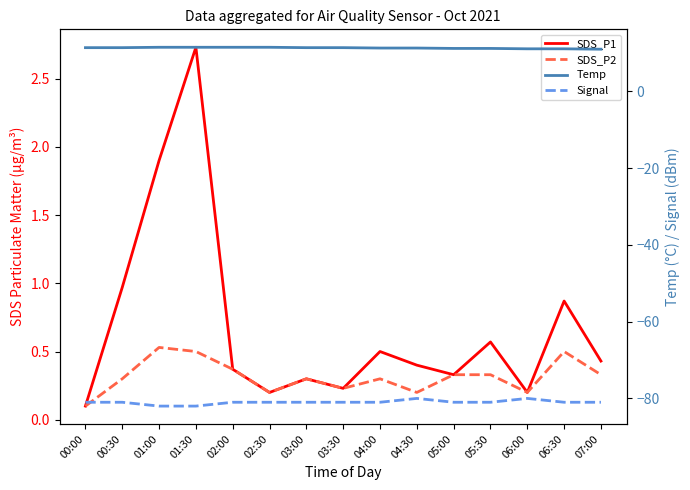

Rank the series at 01:30 from lowest to highest value.

Signal, SDS_P2, SDS_P1, Temp